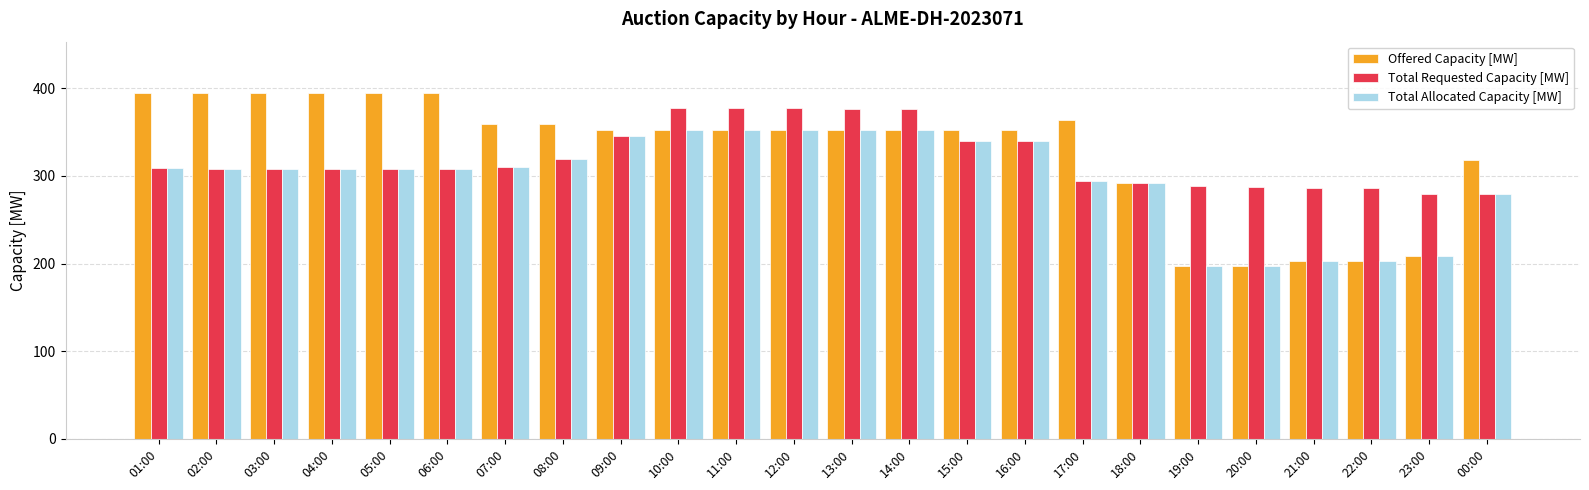

The Offered Capacity [MW] series shows 352 at 15:00. True or false?

True